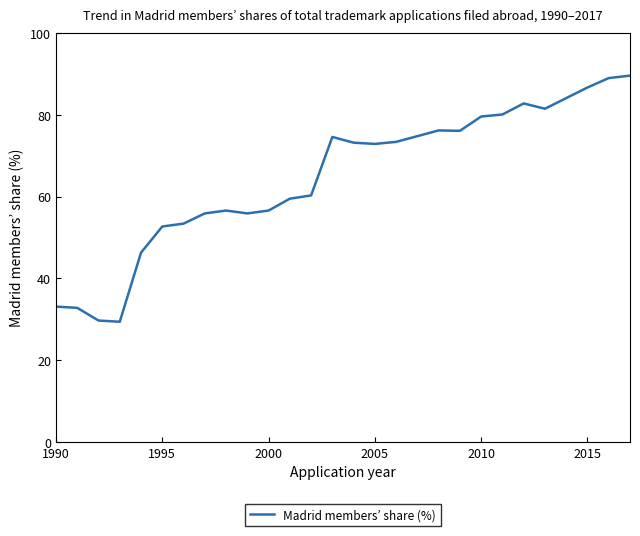

What is the difference between the maximum and minimum values?

60.2